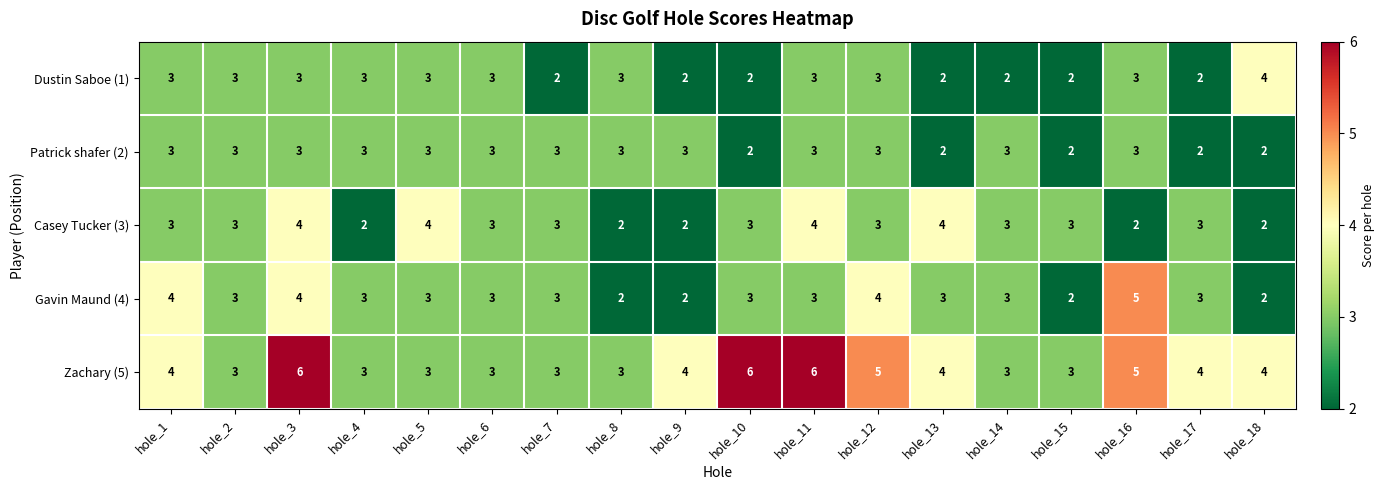

Count the Zachary (5) values in the range 3 to 5.

15